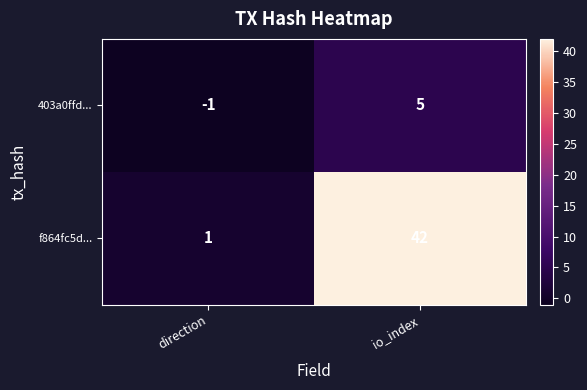

What is the sum of the 403a0ffd... values at io_index and direction?

4